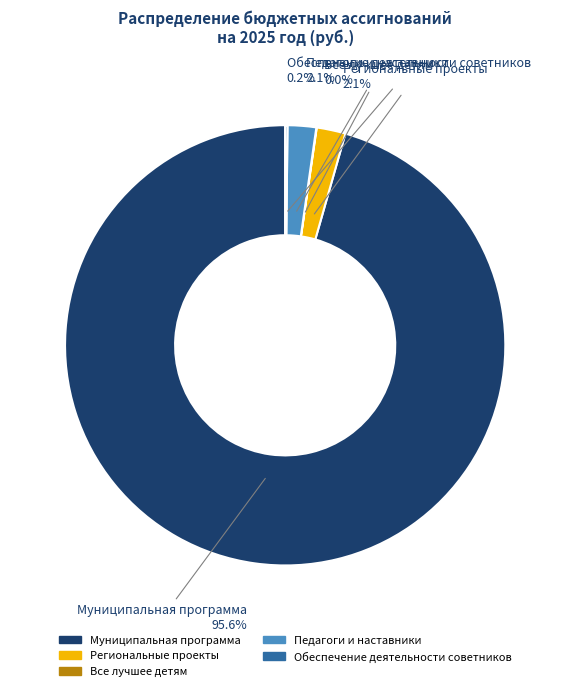

Which slice is the largest?

Муниципальная программа